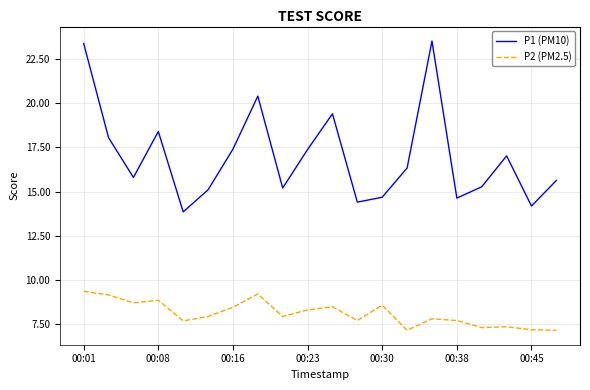

What are all the series names shown in the legend?

P1 (PM10), P2 (PM2.5)